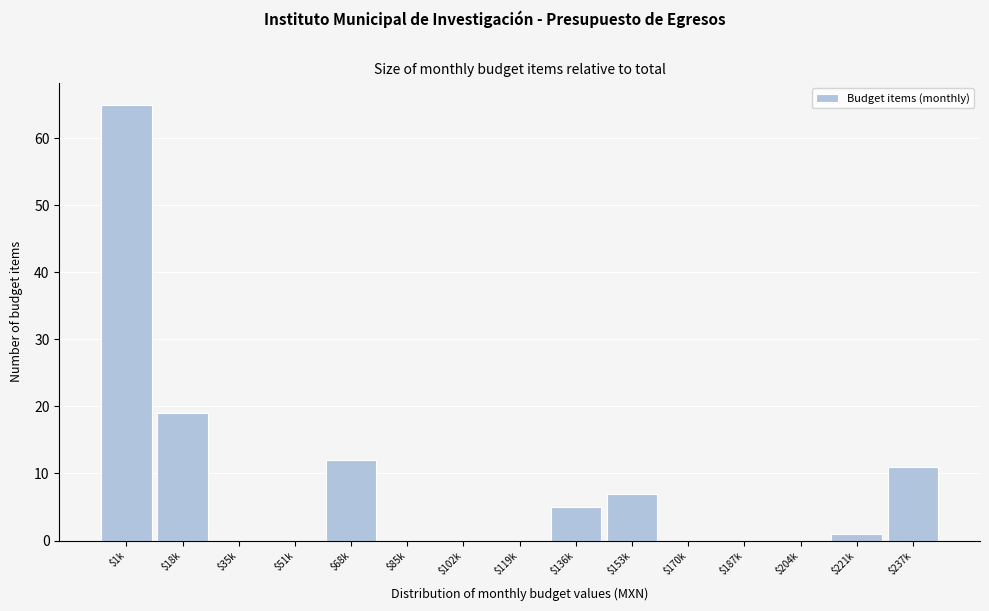

Which category has the highest value across all series?

$1k